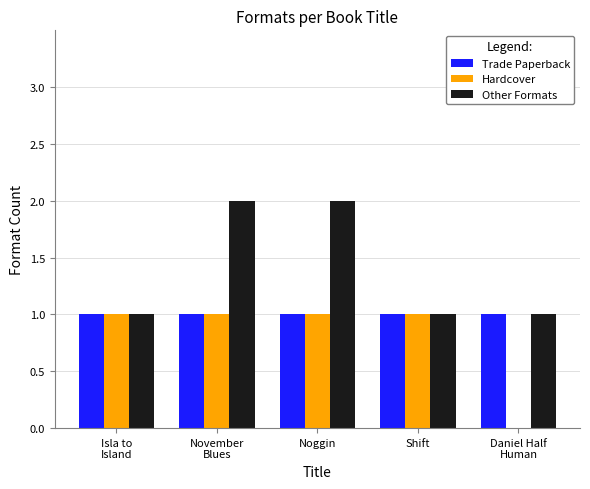

What are all the series names shown in the legend?

Trade Paperback, Hardcover, Other Formats